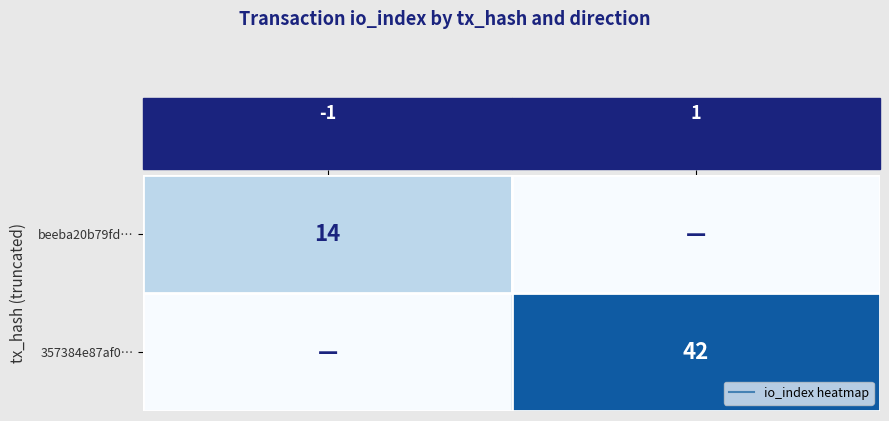

Which has a higher value, 1 or -1?

-1